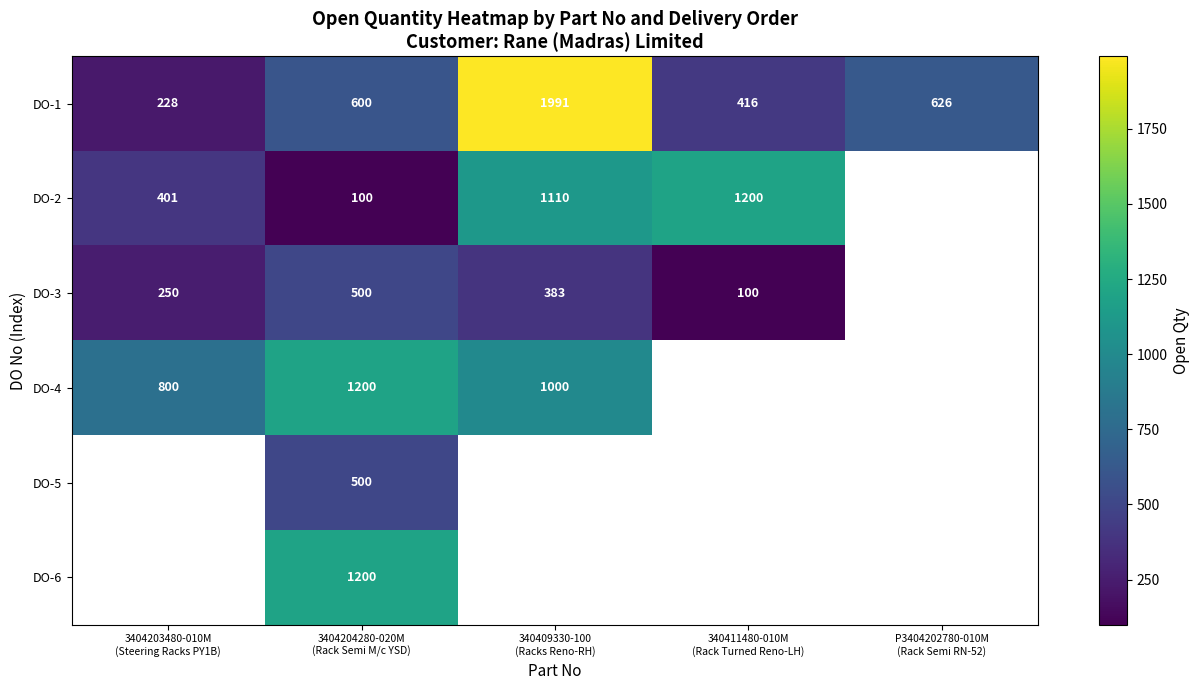

What is the highest value of the DO-1 series?

1991